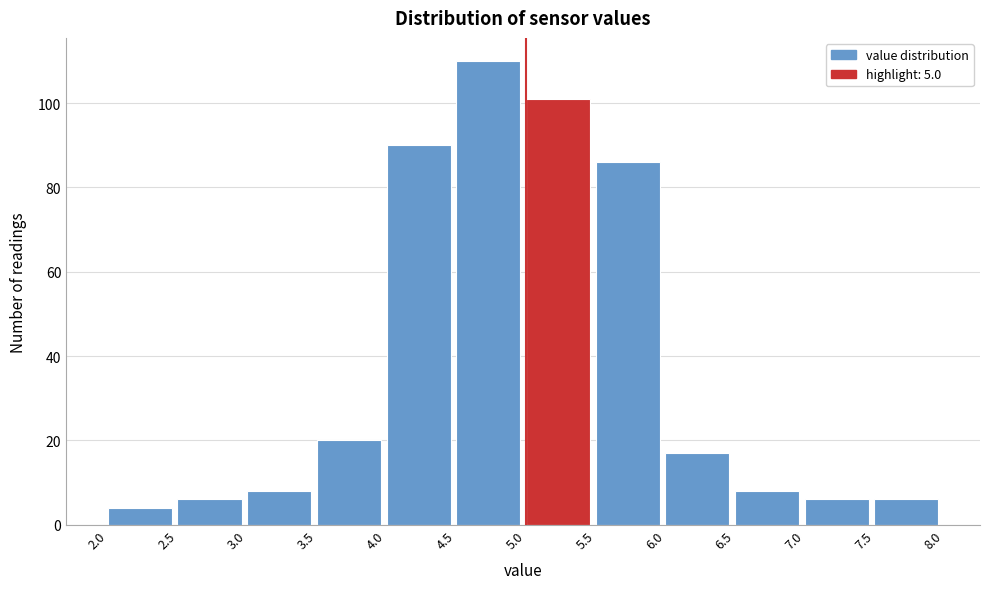

Over which range of the x-axis is the bar tallest?

4.5 to 5.0